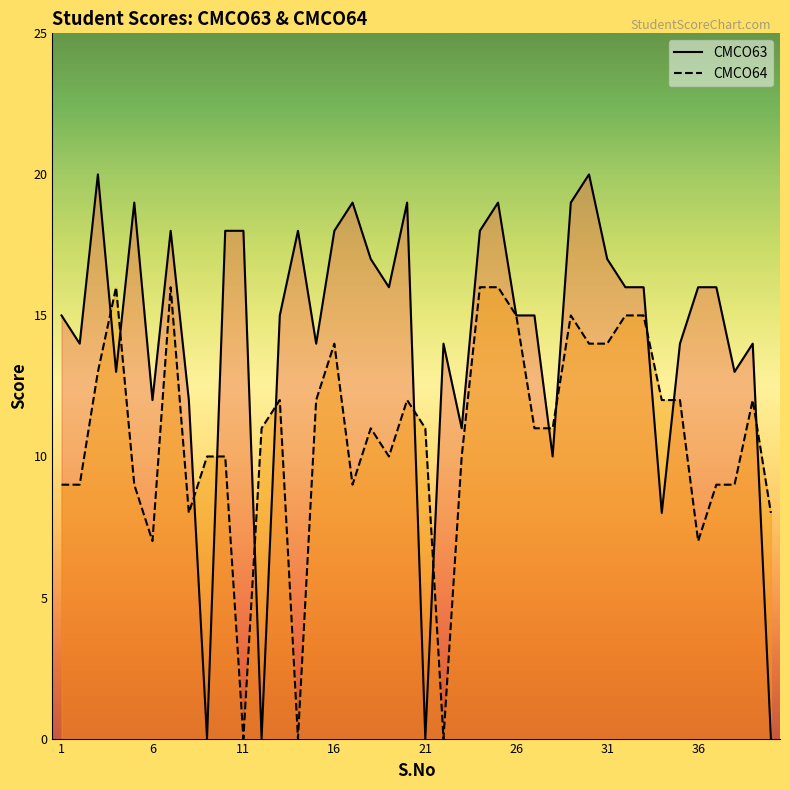

In CMCO63, how many points are higher than both neighbors (excluding endpoints)?

10